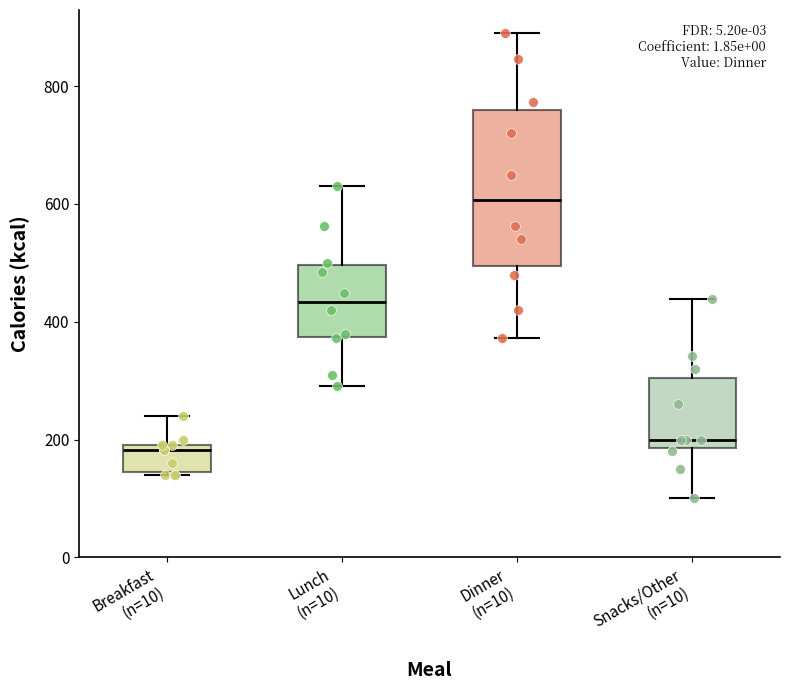

Which box is the tallest, from its lower edge to its upper edge?

Dinner (n=10)